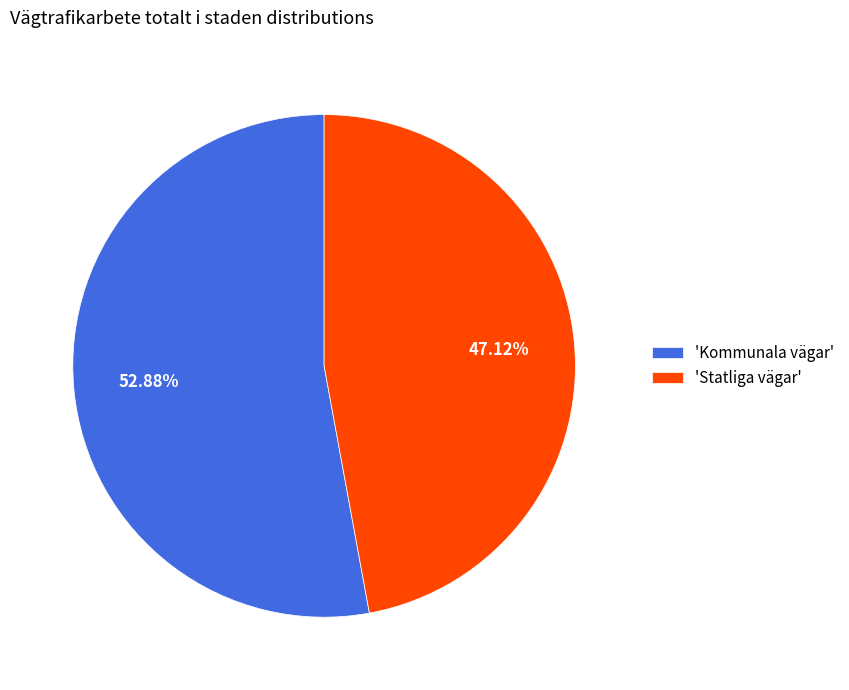

Does any single category account for the majority?

Yes